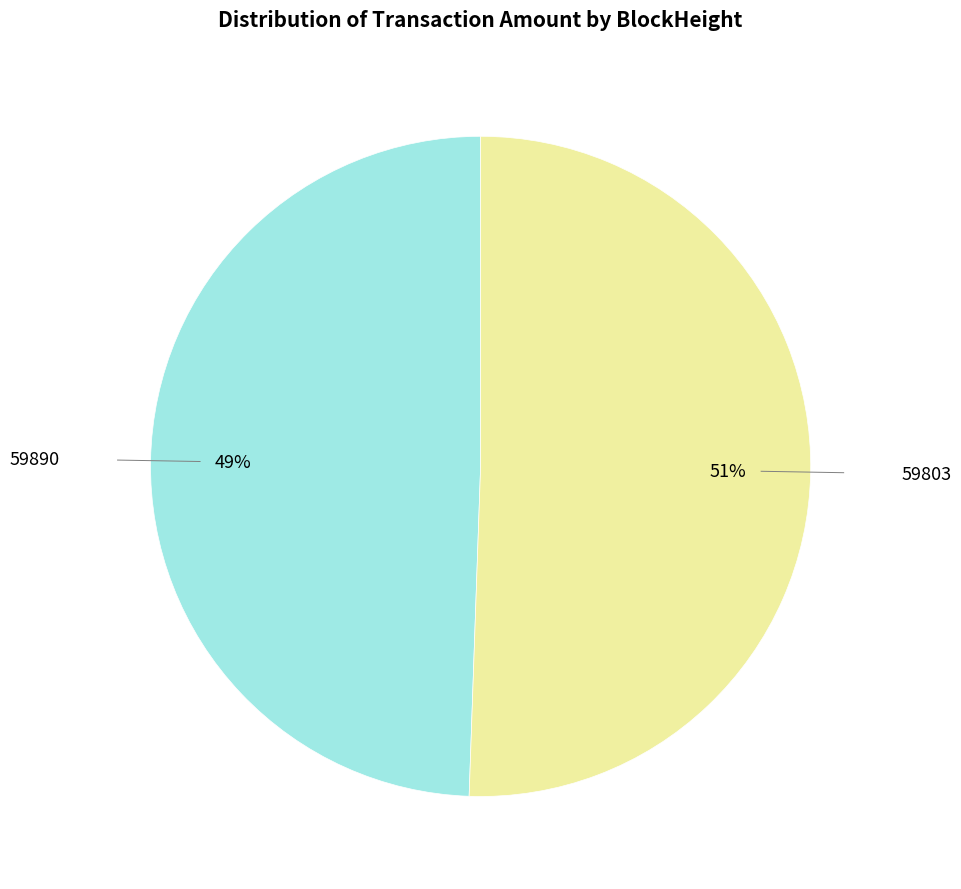

Is there any slice that represents more than half of the pie?

Yes